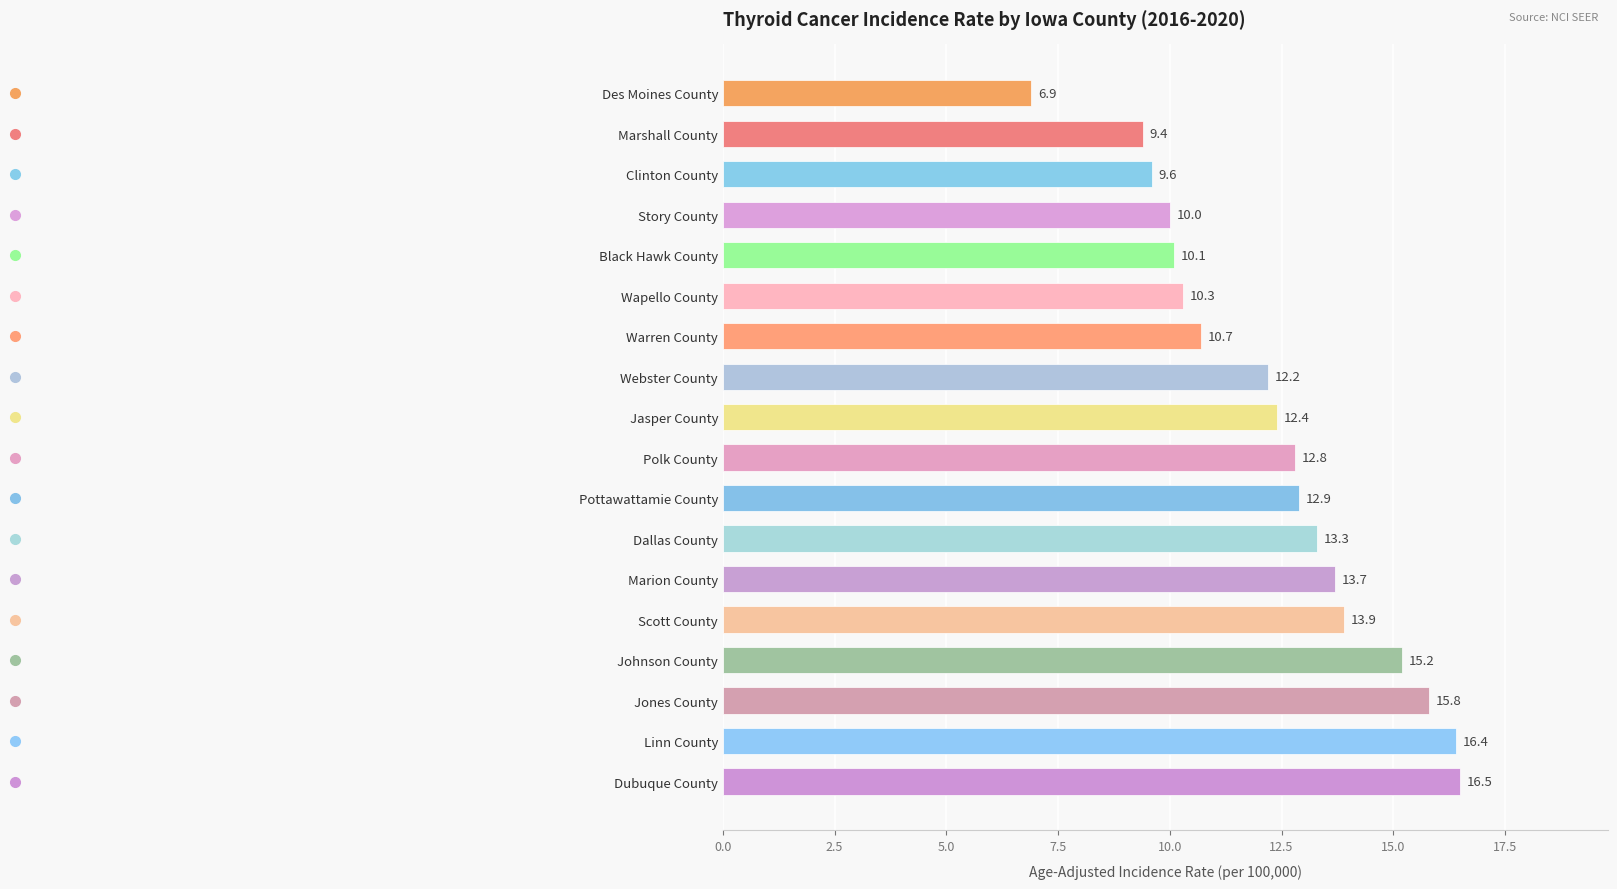

Reading bottom to top, what are all the values shown in this chart?

16.5	16.4	15.8	15.2	13.9	13.7	13.3	12.9	12.8	12.4	12.2	10.7	10.3	10.1	10.0	9.6	9.4	6.9